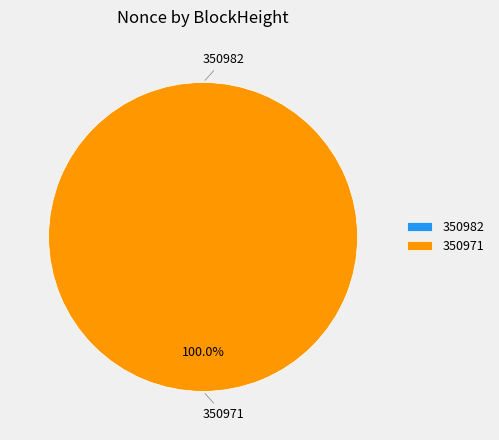

To the nearest percent, what is the average slice percentage?

50%